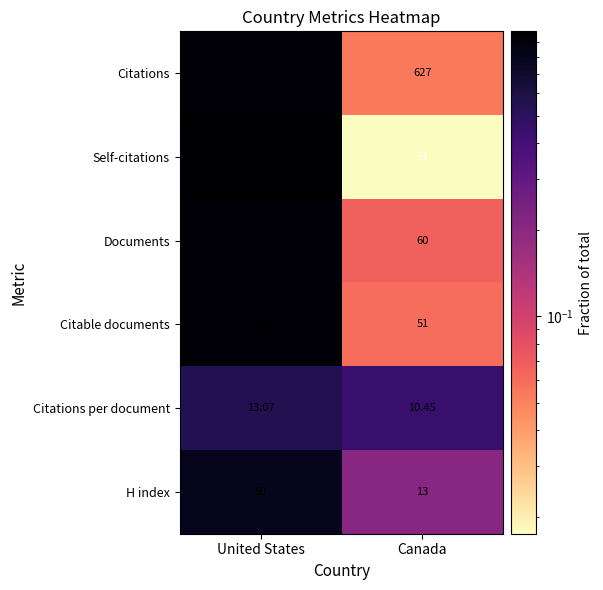

Which series has the largest total across all categories?

Citations